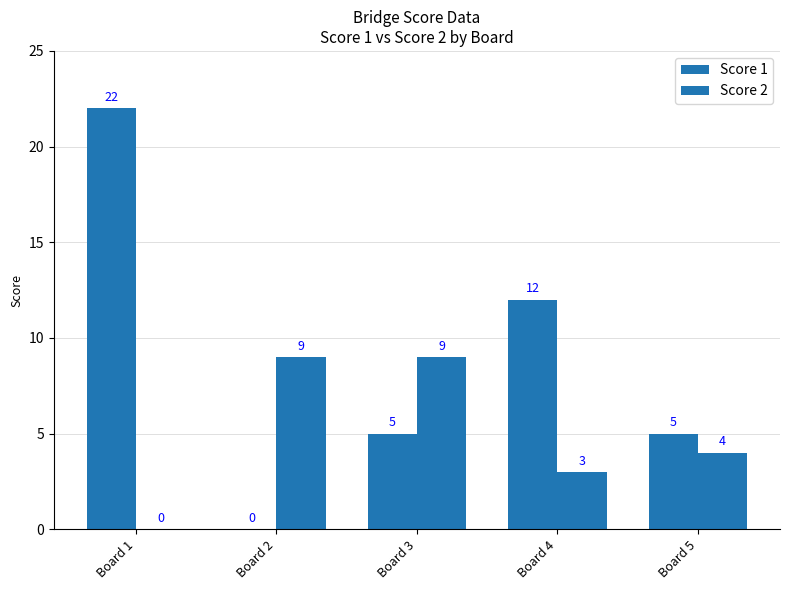

At which label does Score 2 first exceed 4?

Board 2